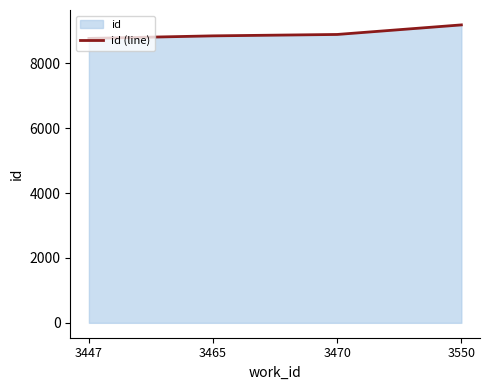

What is the difference between the maximum and minimum values?

417